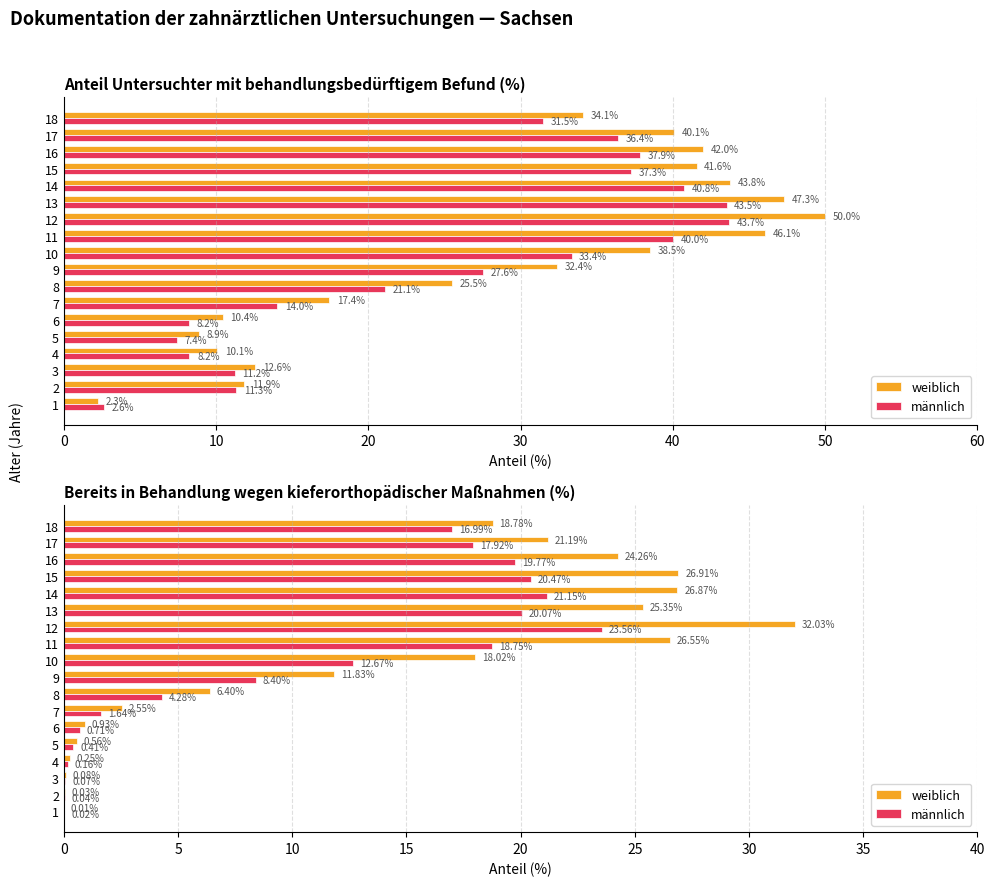

Which series has the largest range (max minus min)?

weiblich